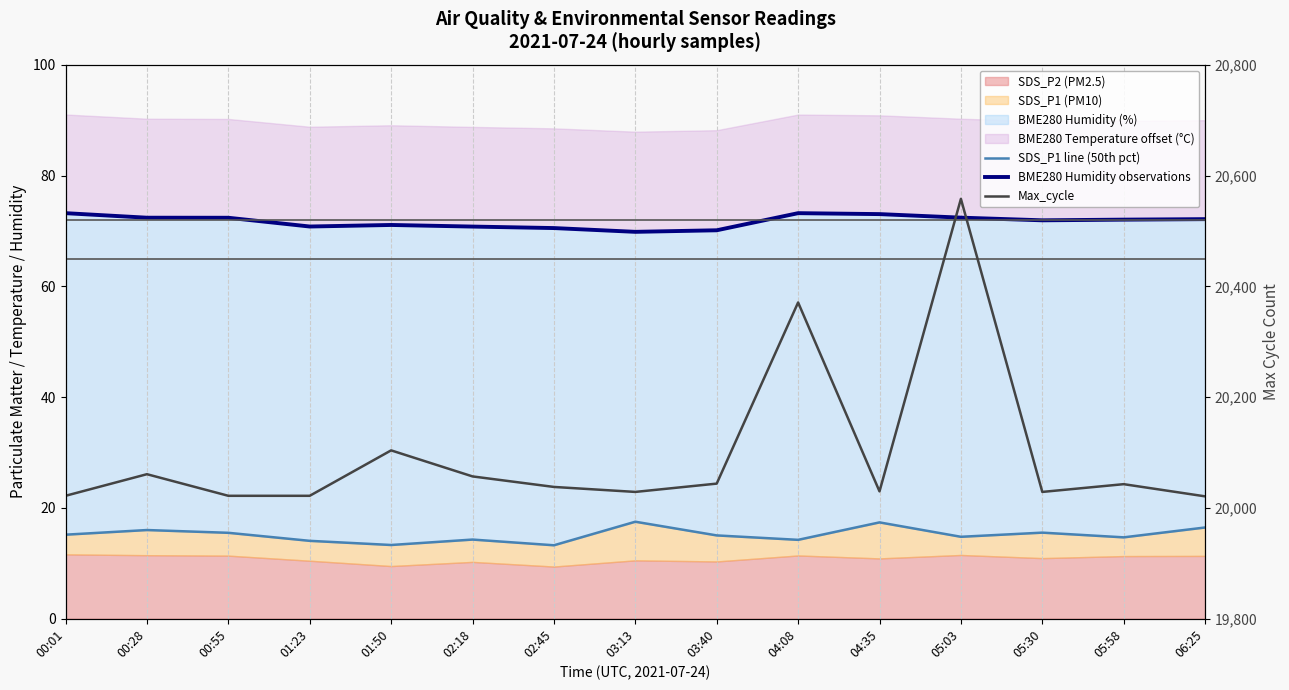

What is the spread (max minus min) of values at 00:55?

20006.5